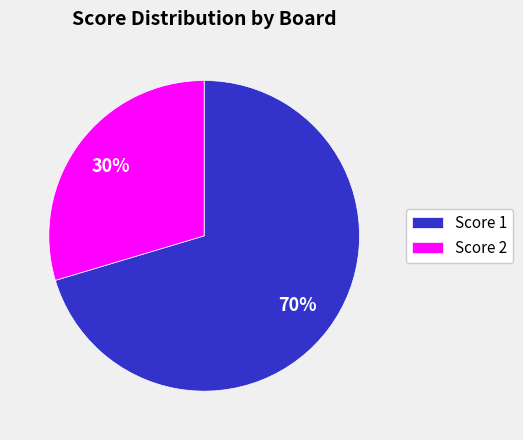

How many segments does this pie chart have?

2